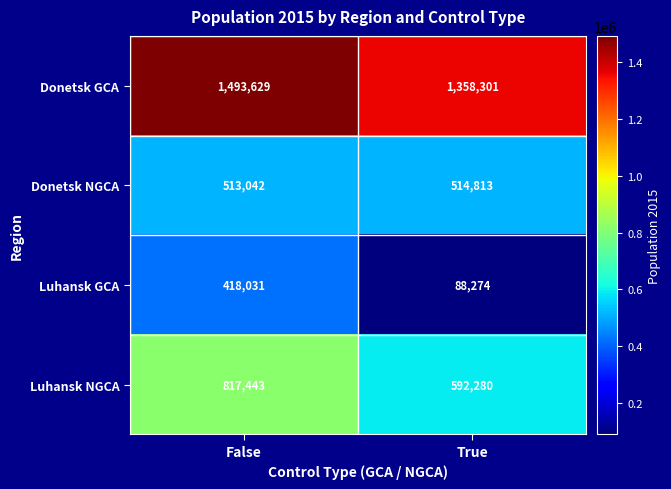

Which series has the largest range (max minus min)?

Luhansk GCA